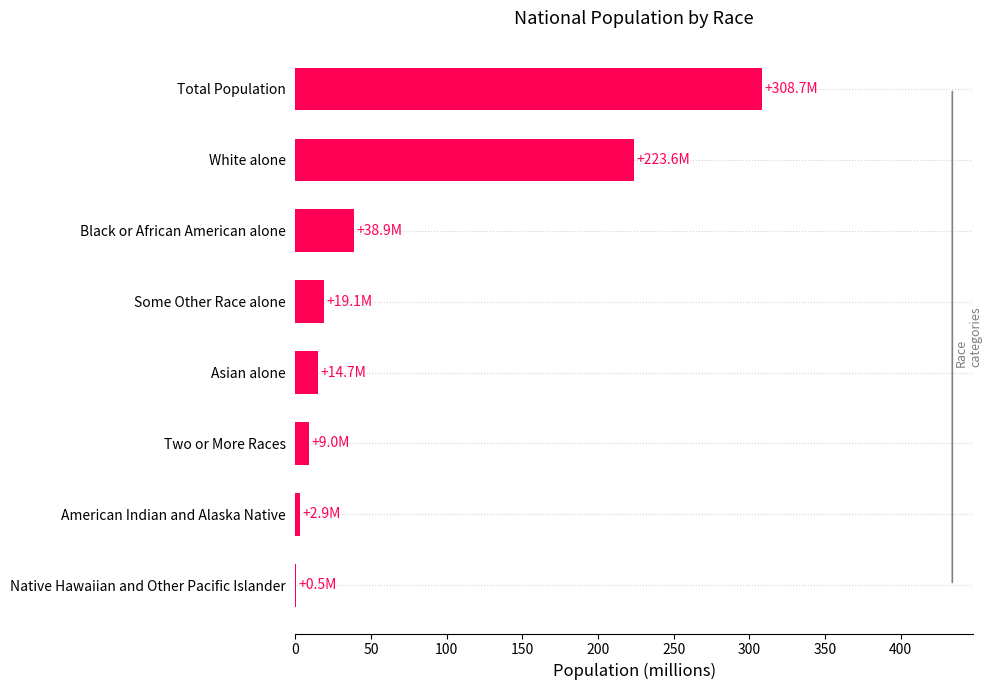

Count the number of categories in the chart.

8